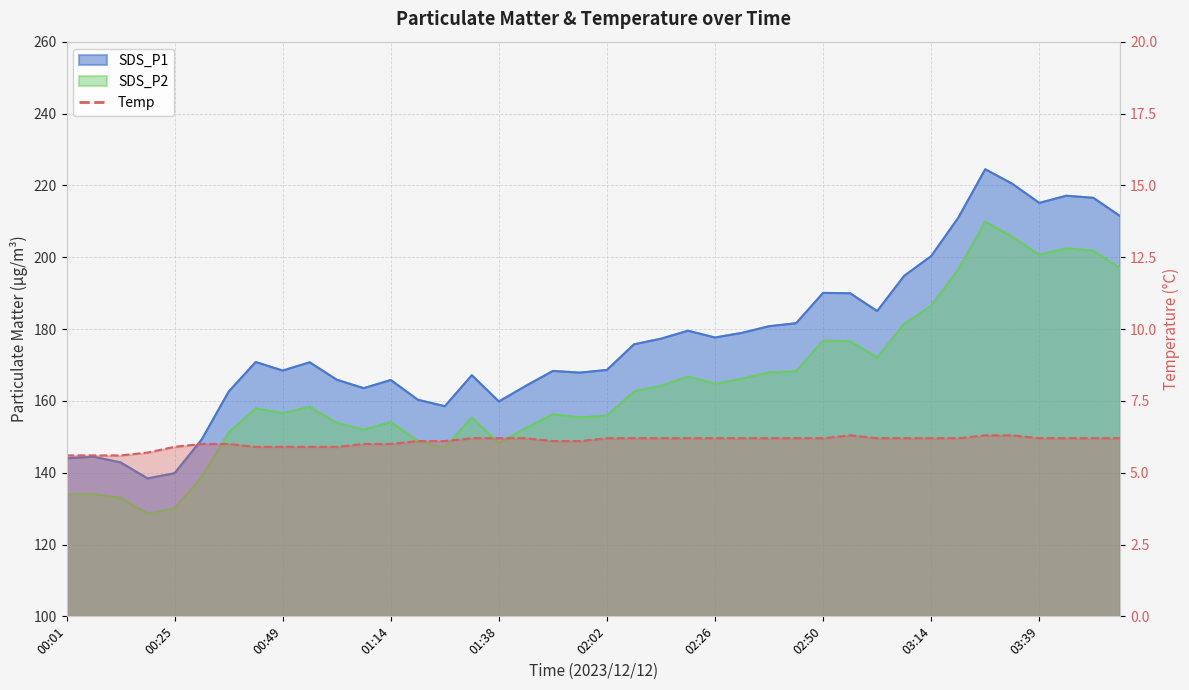

Is it true that SDS_P1 equals 175.7 at 02:08?

True